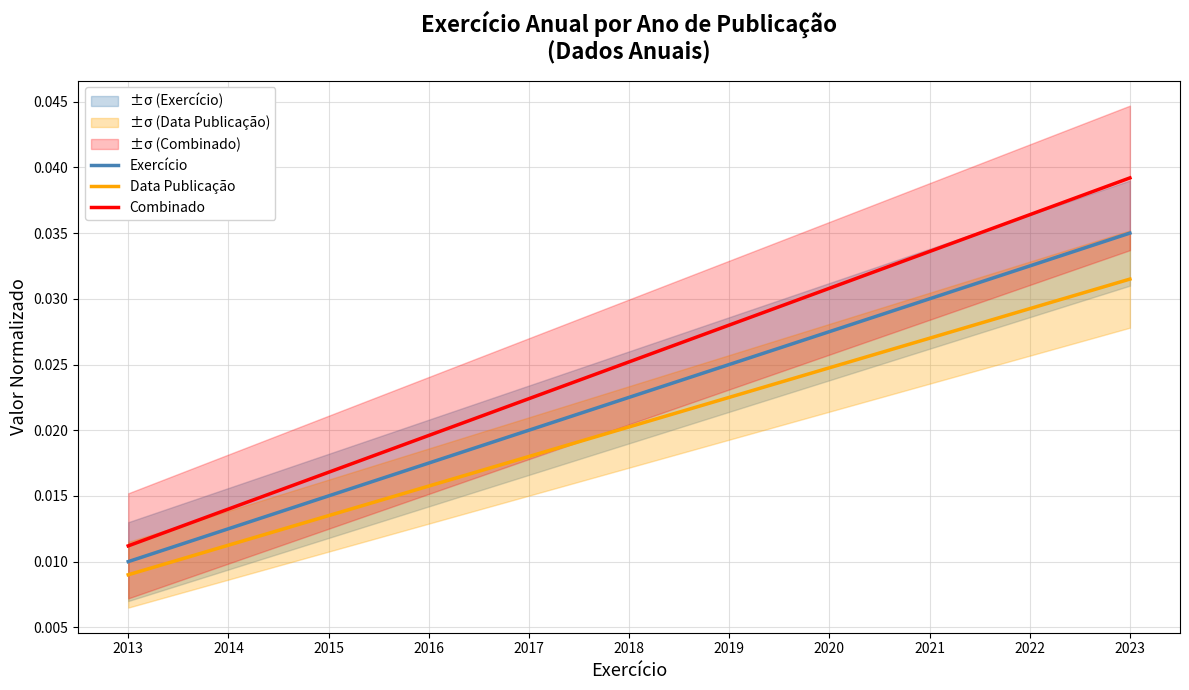

Which series has the largest range (max minus min)?

Combinado